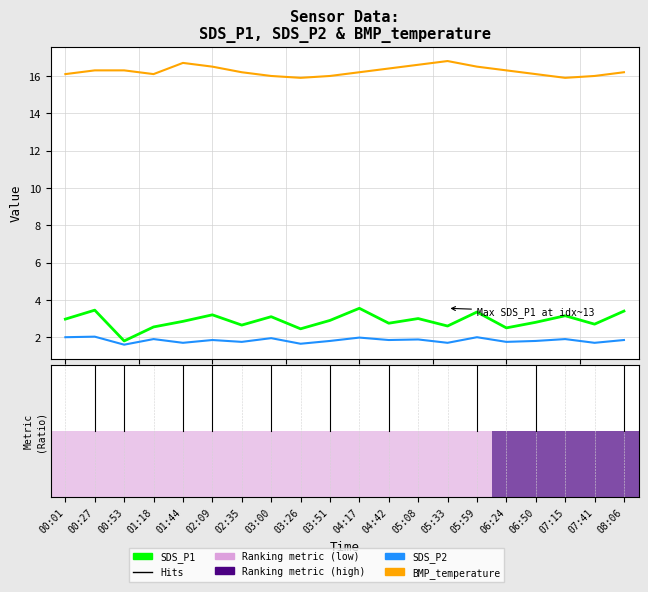

What is the highest value of the SDS_P2 series?

2.0